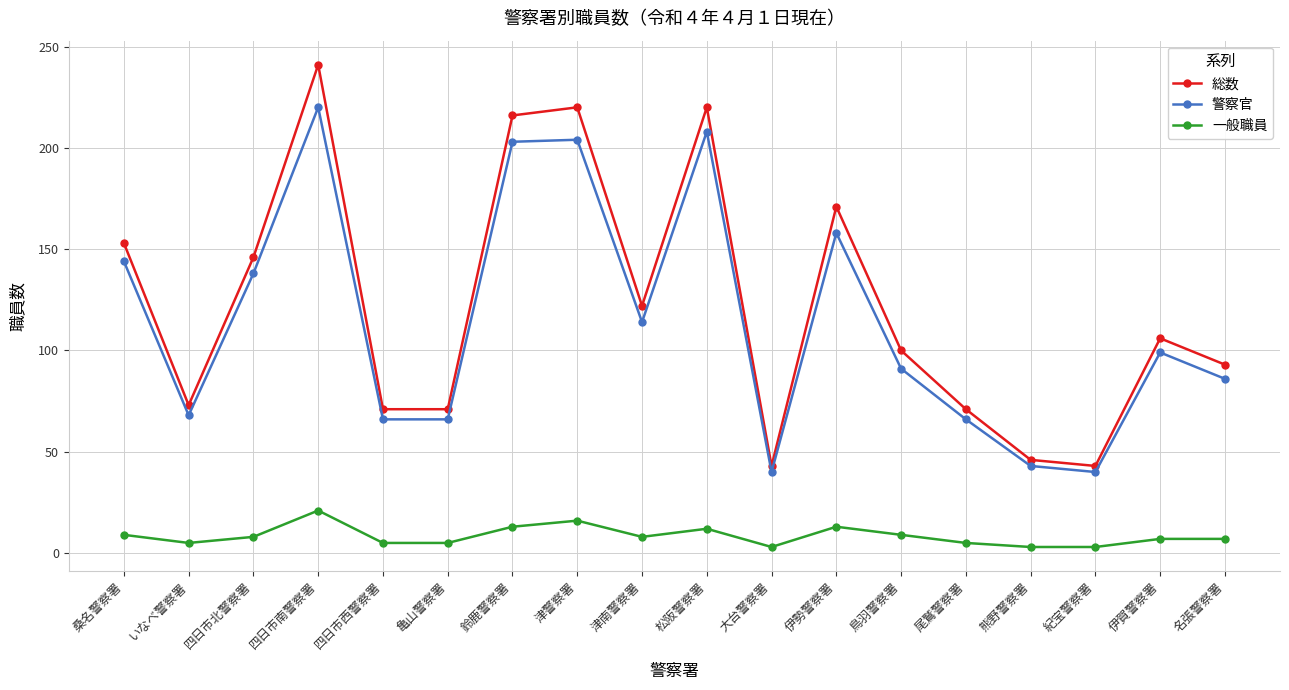

Where does the 総数 series first go above 106?

桑名警察署